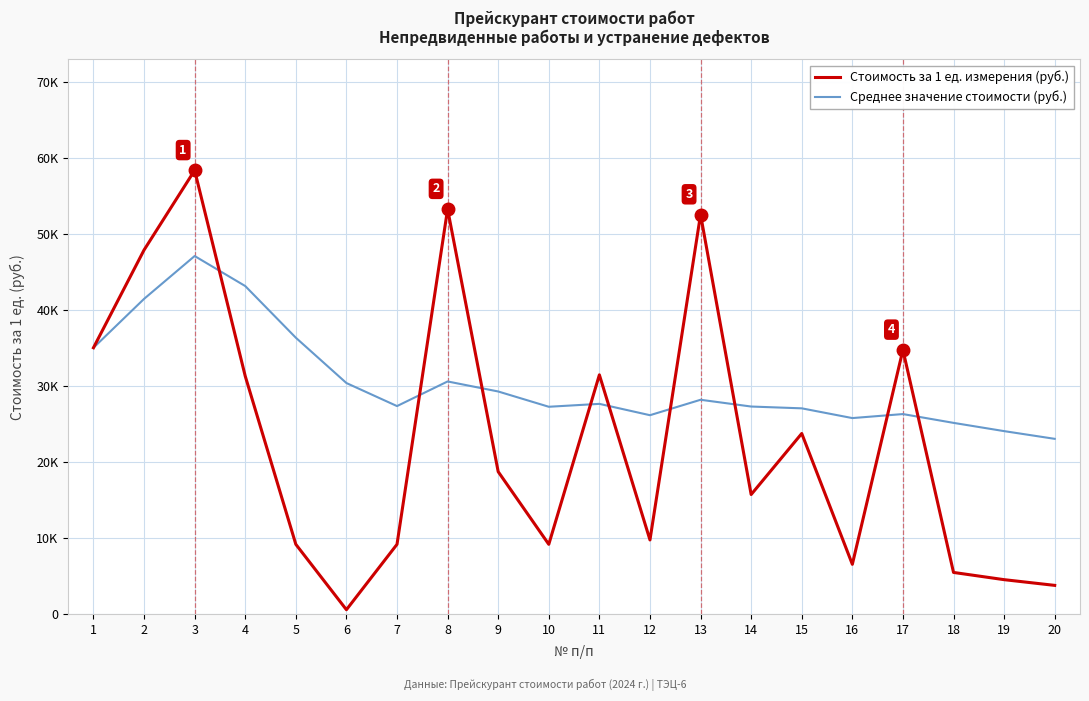

Which series changed the most between 6 and 8?

Стоимость за 1 ед. измерения (руб.)